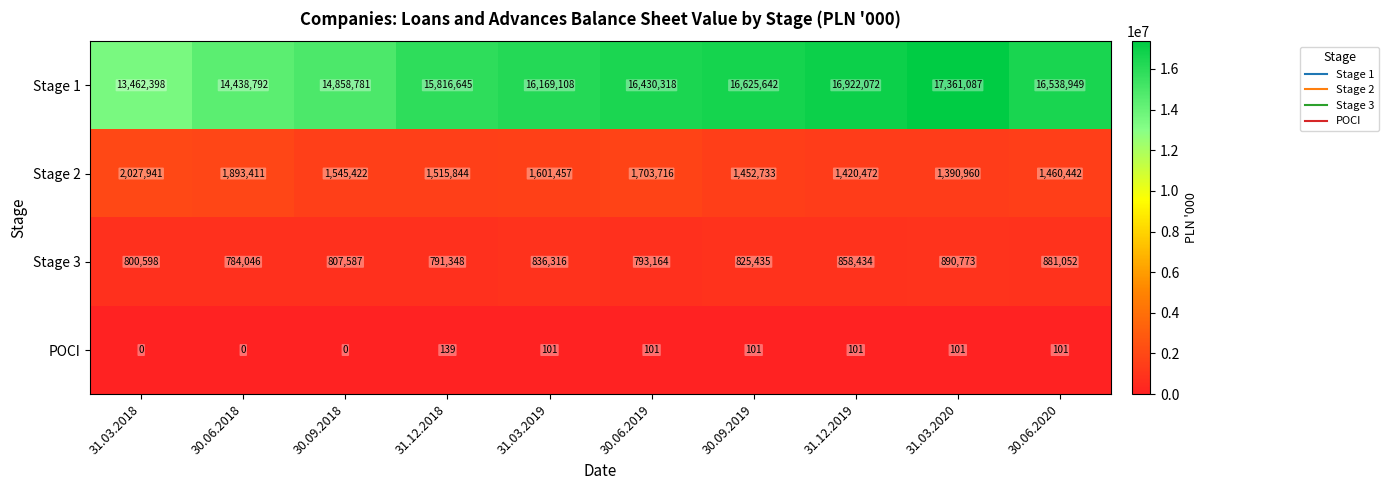

What is the spread (max minus min) of values at 31.03.2019?

16169007